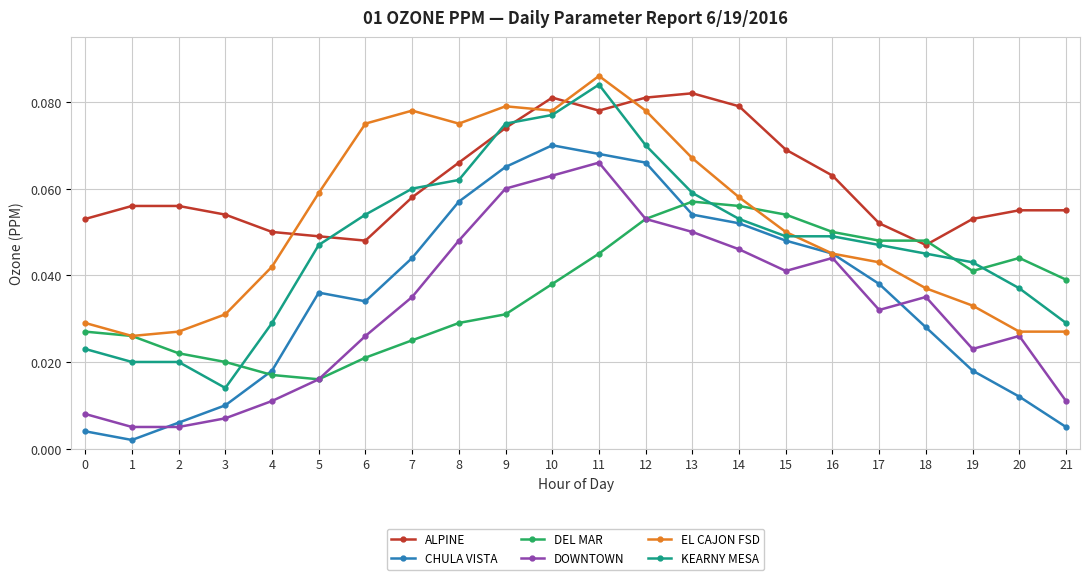

Is the value of KEARNY MESA at 4 greater than the value of EL CAJON FSD at 10?

No